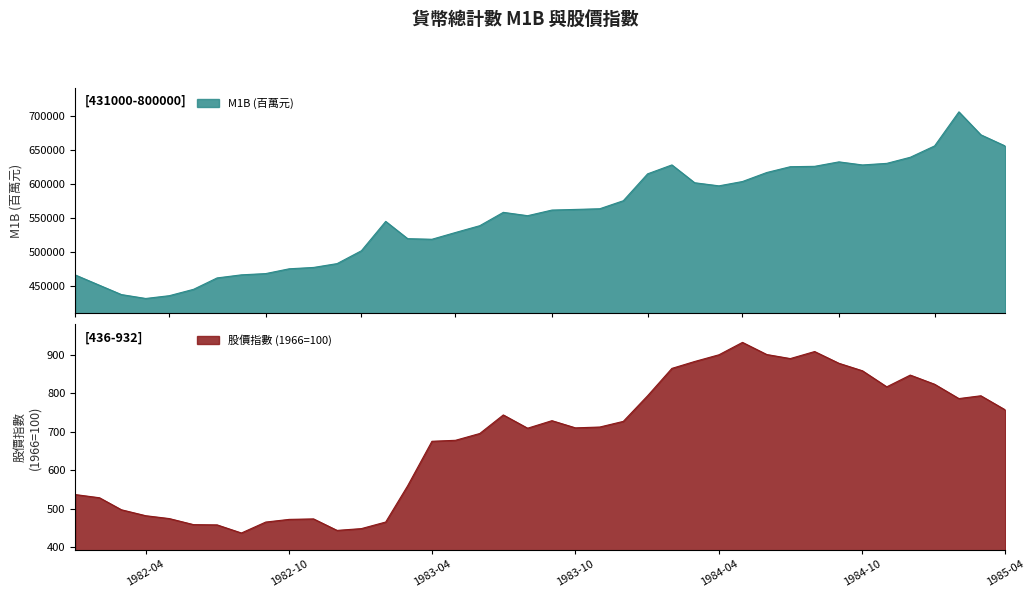

At how many categories does at least one series exceed 205938?

40